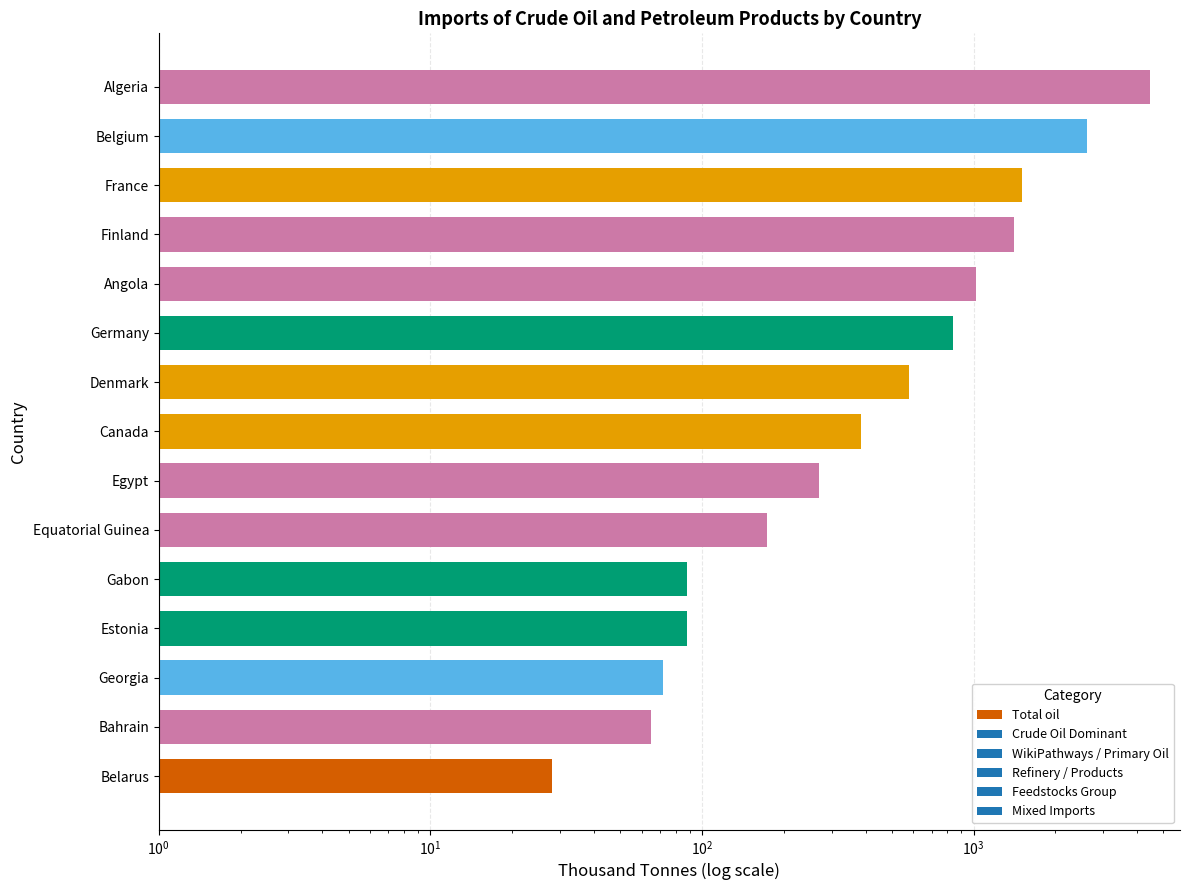

Count the number of data series in this chart.

1